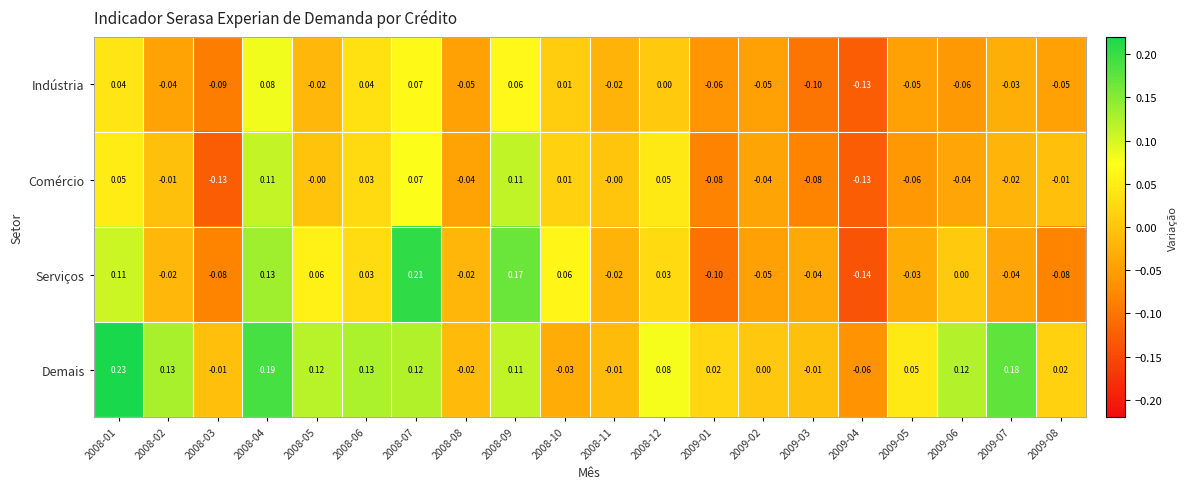

Which series has the widest spread of values?

Serviços